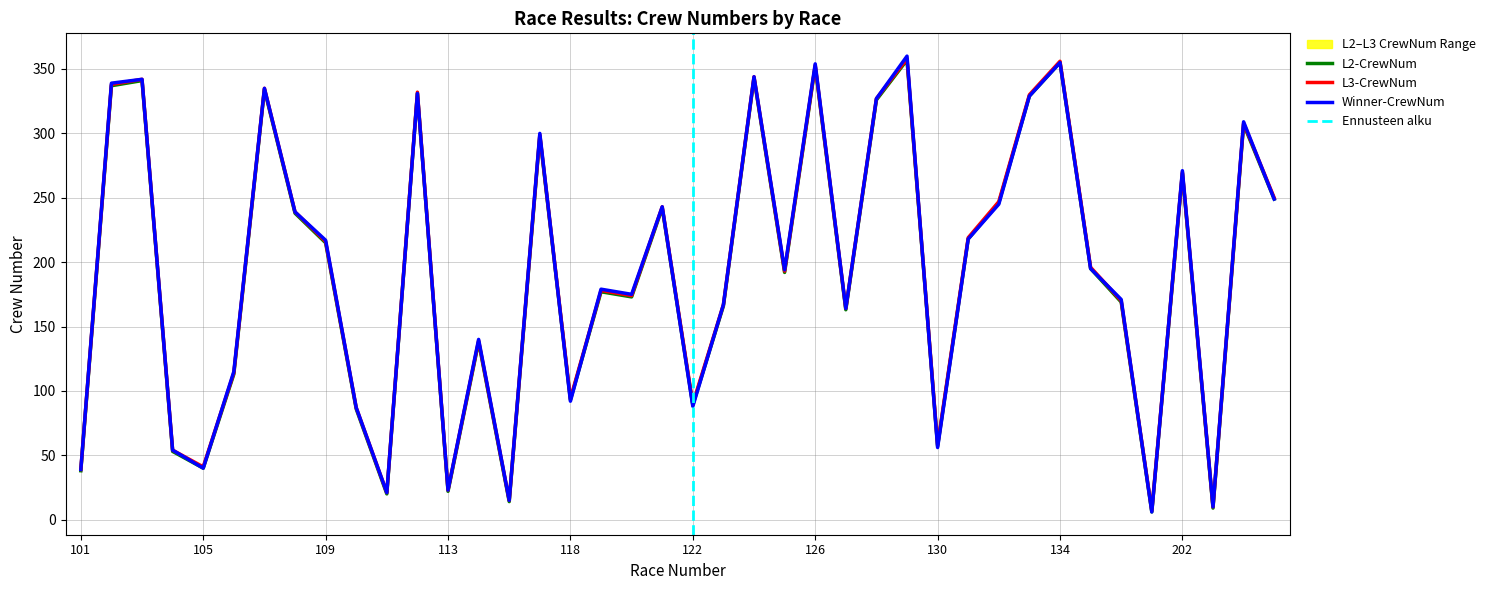

What is the value of the L2-CrewNum point at the 13th from the left?

22